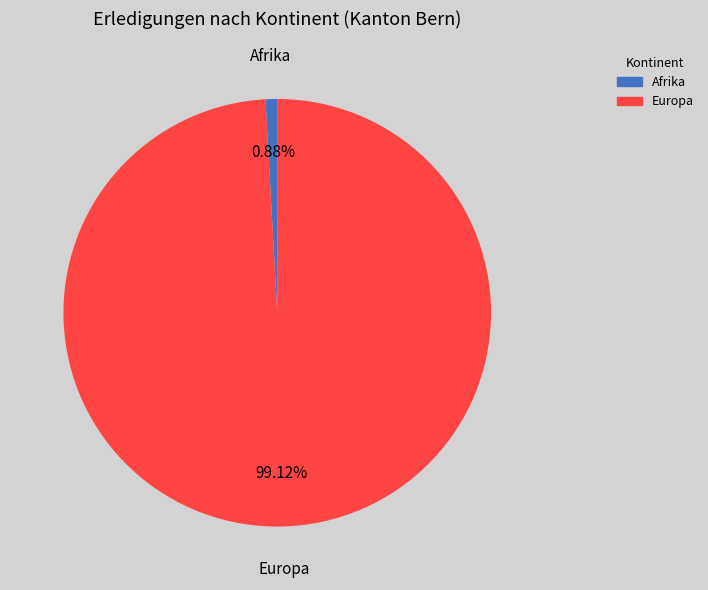

Is it true that Europa is 99% of the pie?

True